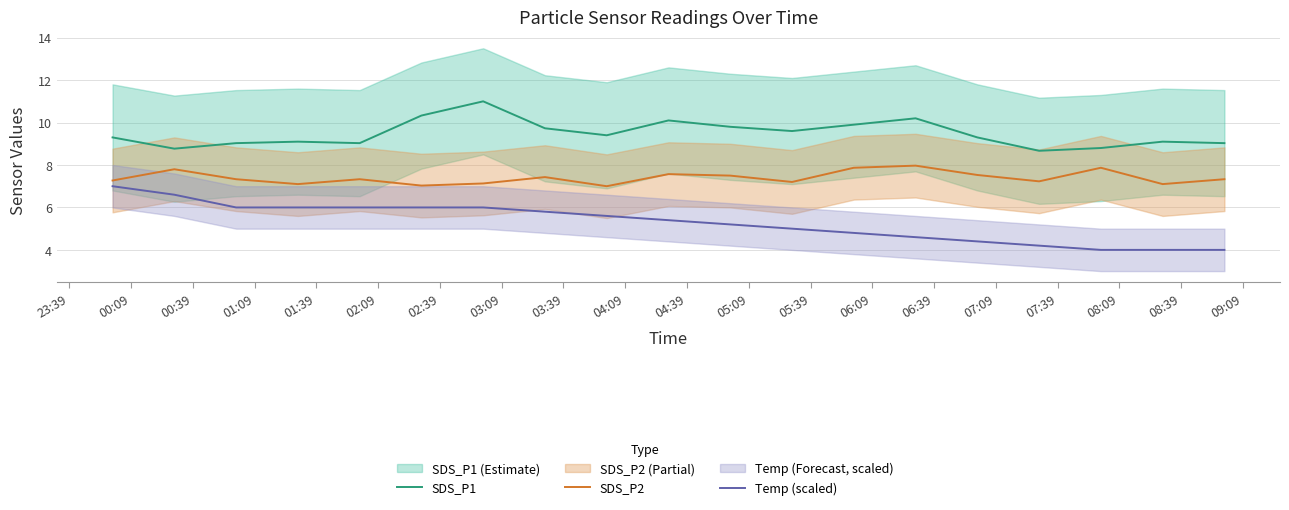

The SDS_P2 series shows 7.3 at 23:39. True or false?

True